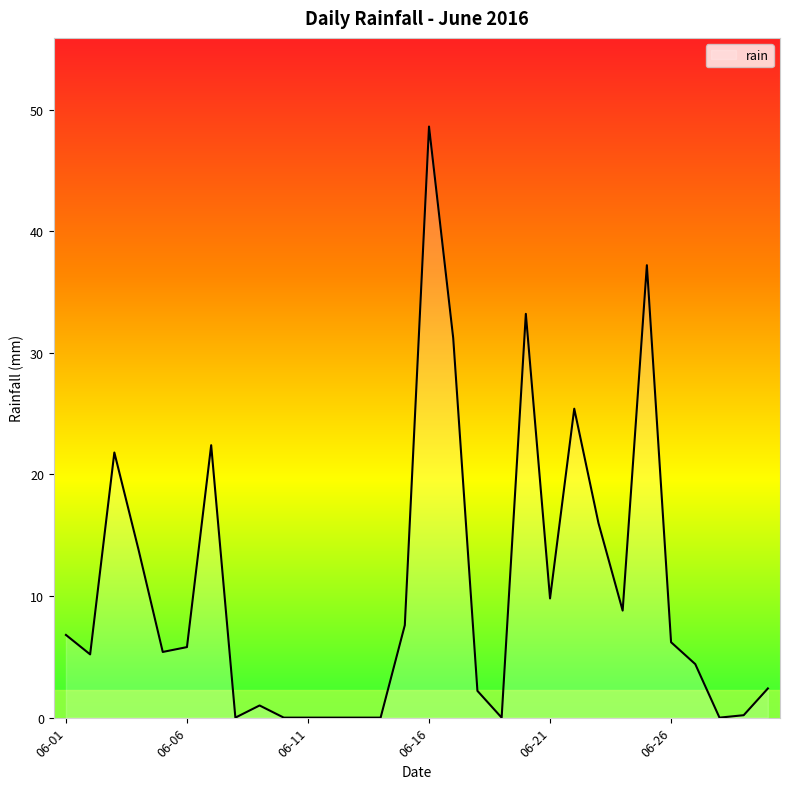

Does the chart display data point markers on the line(s)?

No